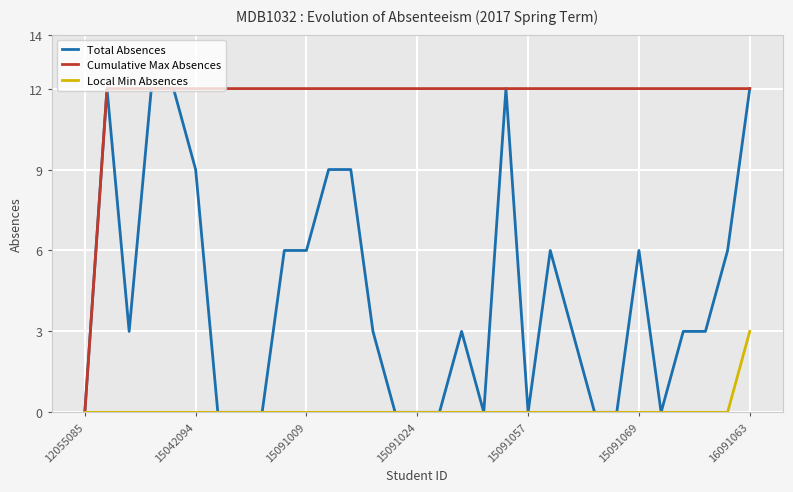

List the series in order of their overall mean, lowest first.

Local Min Absences, Total Absences, Cumulative Max Absences